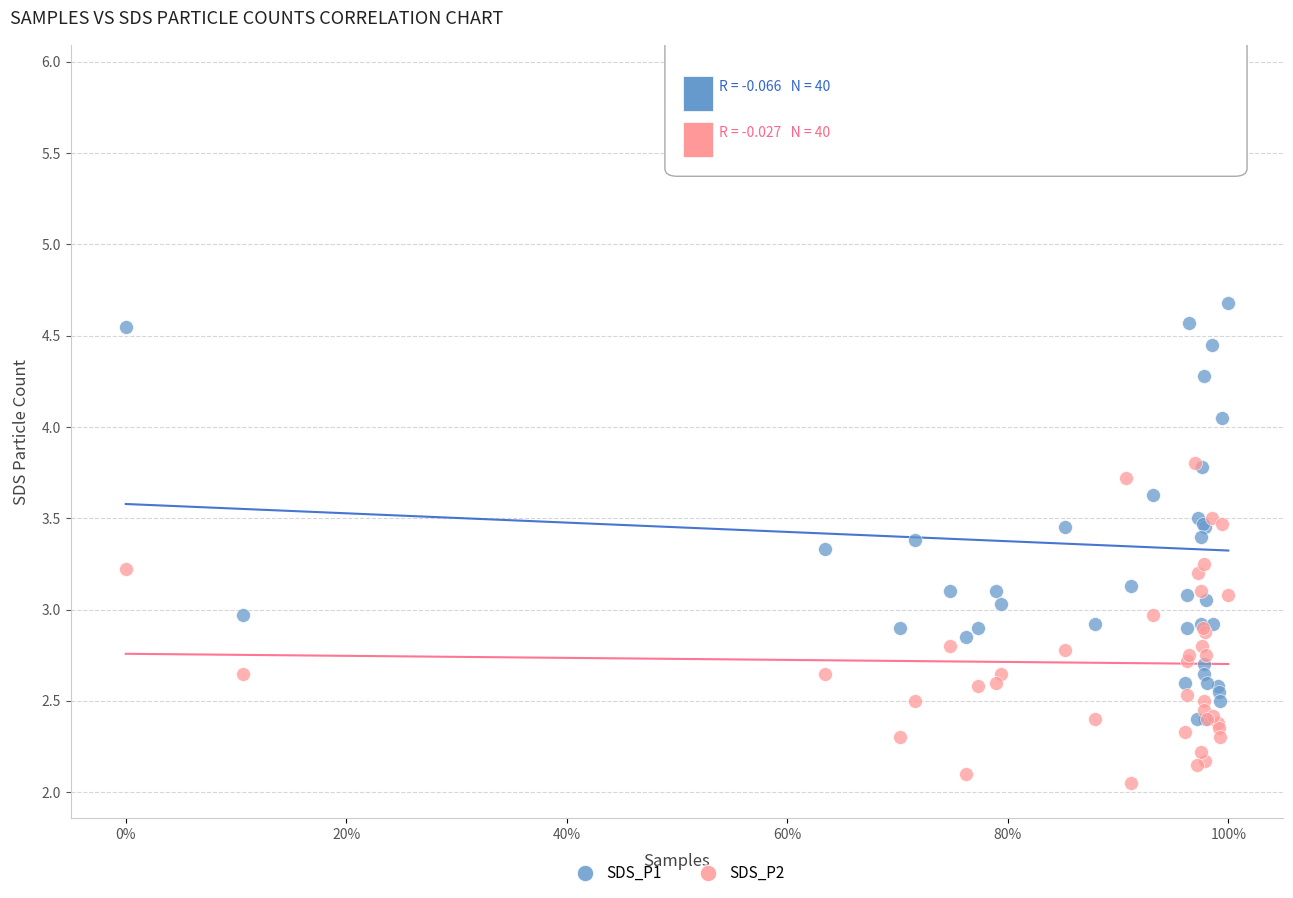

What are all the series names shown in the legend?

SDS_P1, SDS_P2